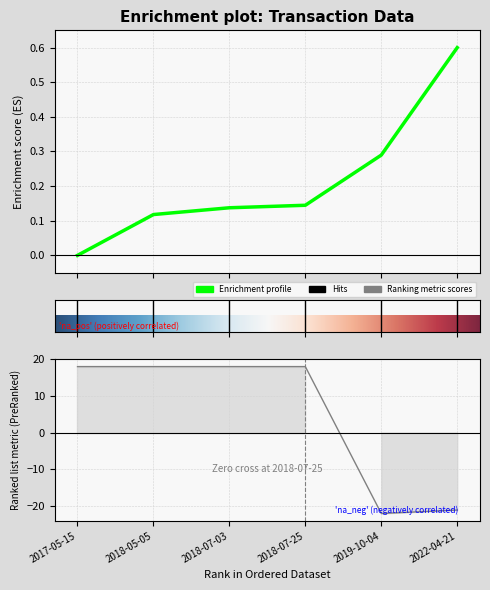

The value of Fee at 2019-10-04 is -11.9. True or false?

False